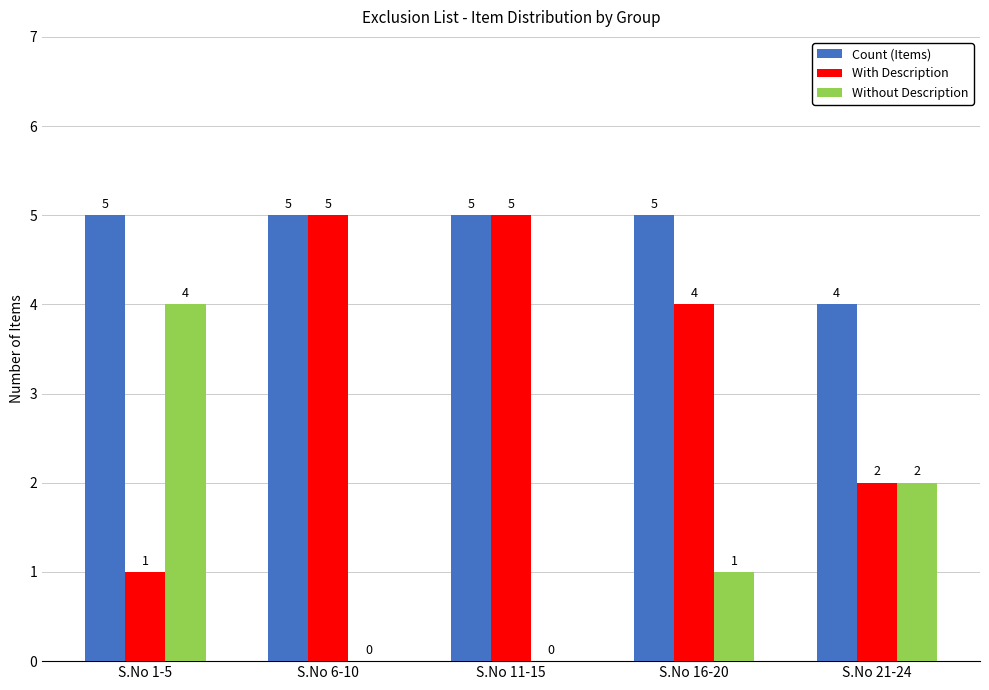

Reading left to right, extract all data points from this chart.

Count (Items): S.No 1-5=5	S.No 6-10=5	S.No 11-15=5	S.No 16-20=5	S.No 21-24=4
With Description: S.No 1-5=1	S.No 6-10=5	S.No 11-15=5	S.No 16-20=4	S.No 21-24=2
Without Description: S.No 1-5=4	S.No 6-10=0	S.No 11-15=0	S.No 16-20=1	S.No 21-24=2